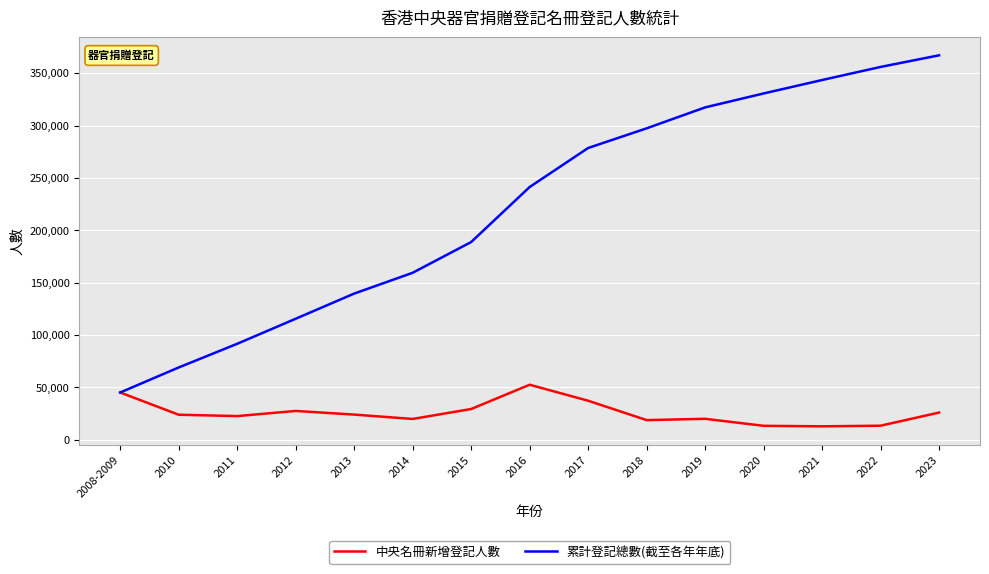

The value of 累計登記總數(截至各年年底) at 2019 is 317447. True or false?

True